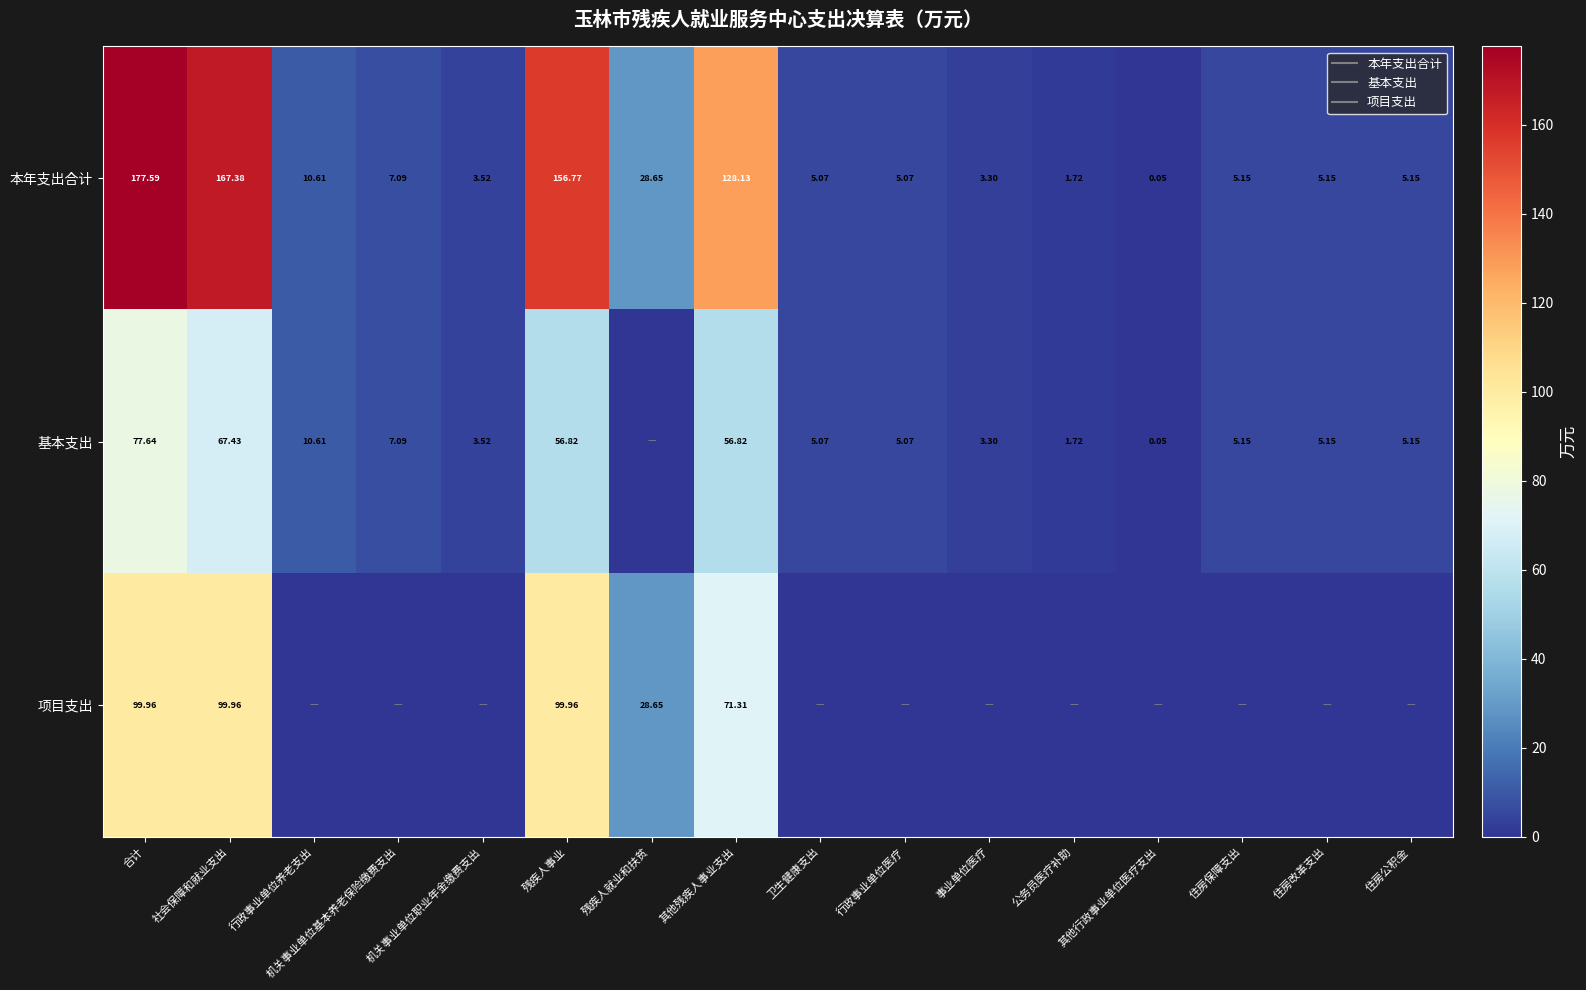

True or false: 基本支出 has a value of 37.4 at 社会保障和就业支出.

False